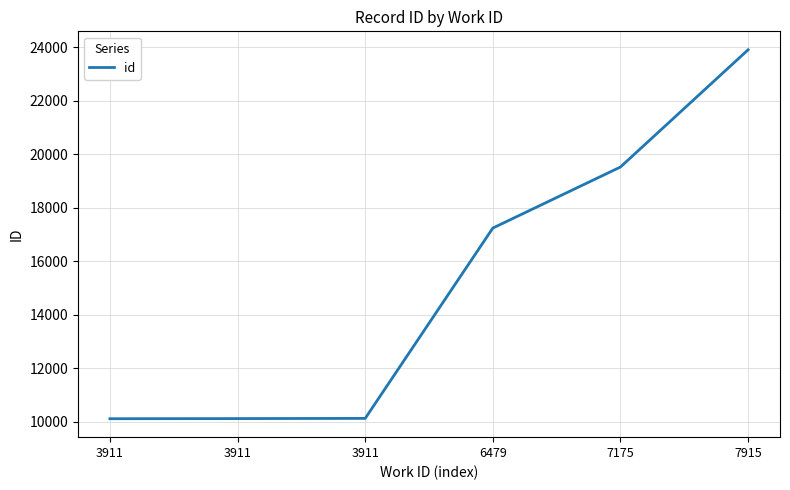

How many categories are shown in the chart?

6